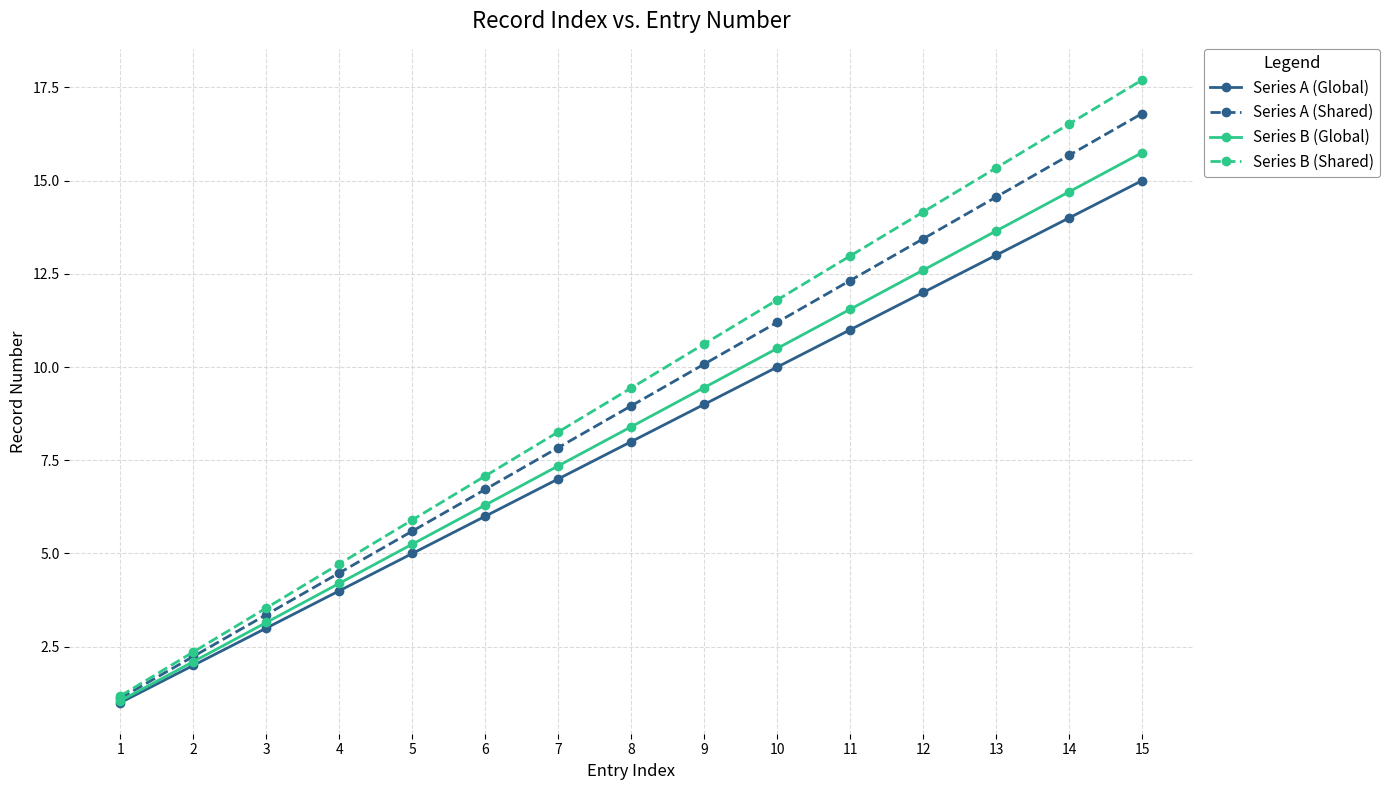

At which category does the chart reach its peak across all series?

15